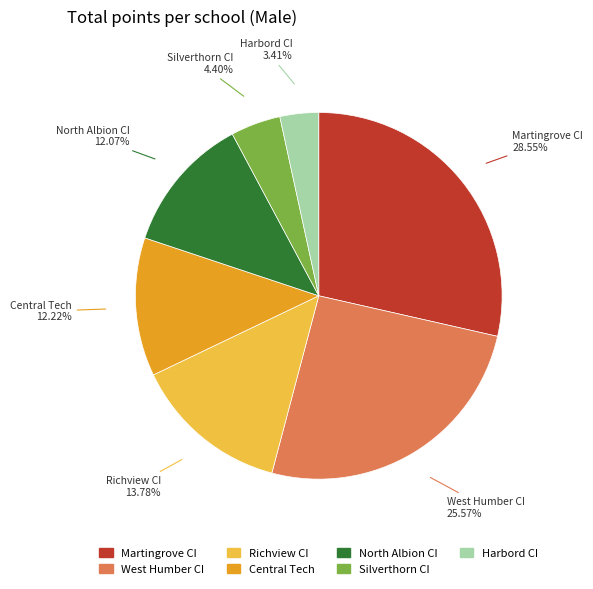

Which category has the smallest portion of the pie?

Harbord CI